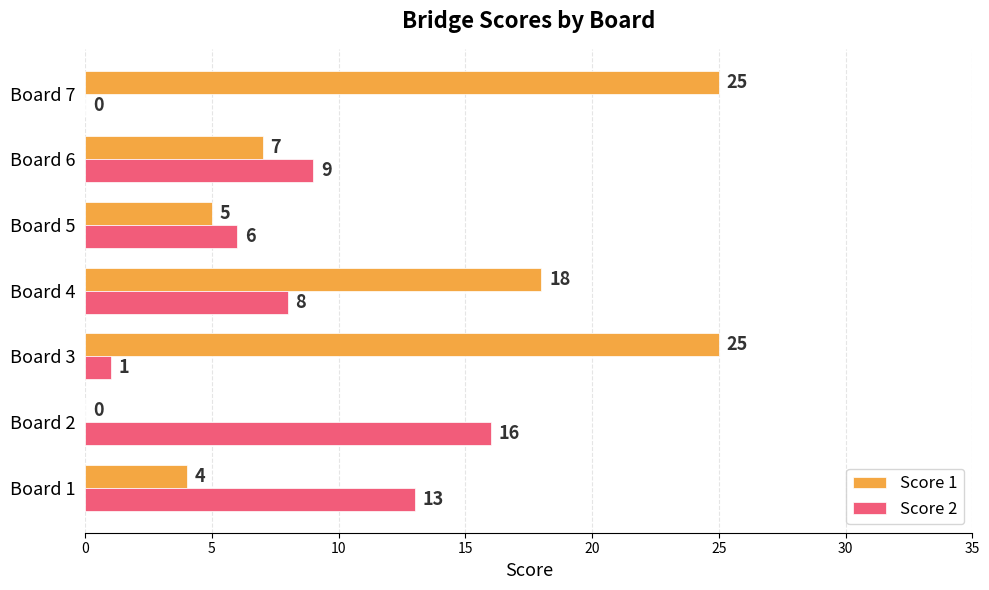

What is the sum of all Score 2 values?

53